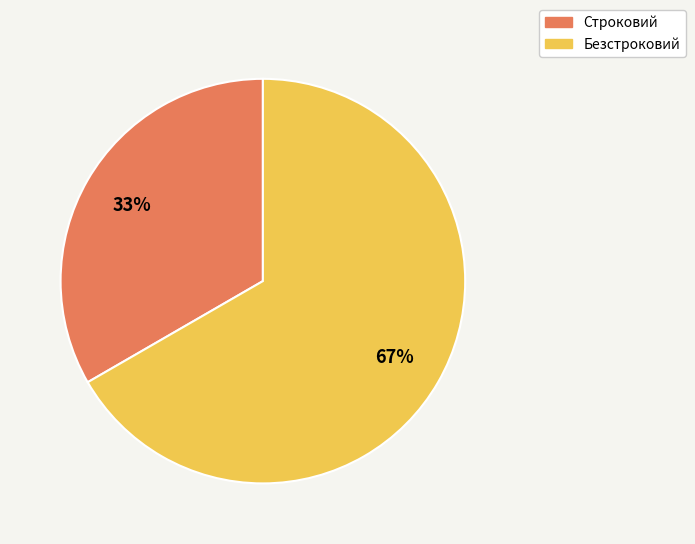

Which category has the biggest portion of the pie?

Безстроковий